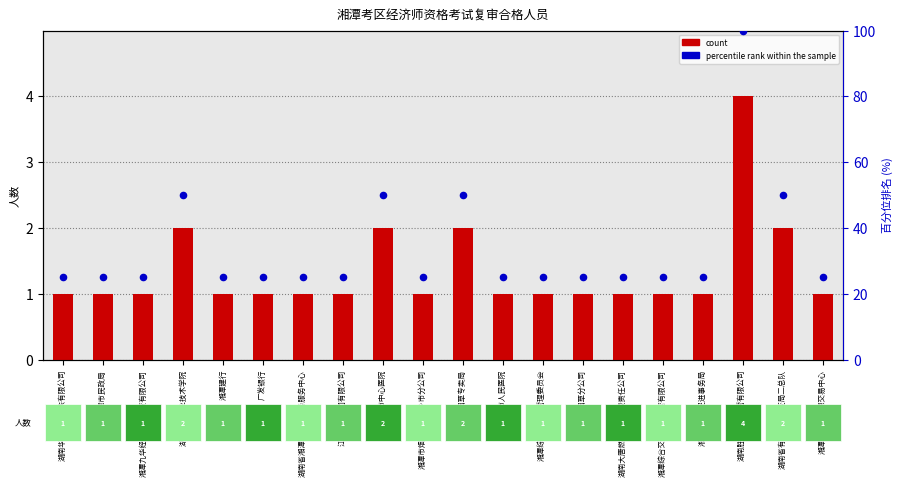

Which series reaches the minimum Y coordinate?

count